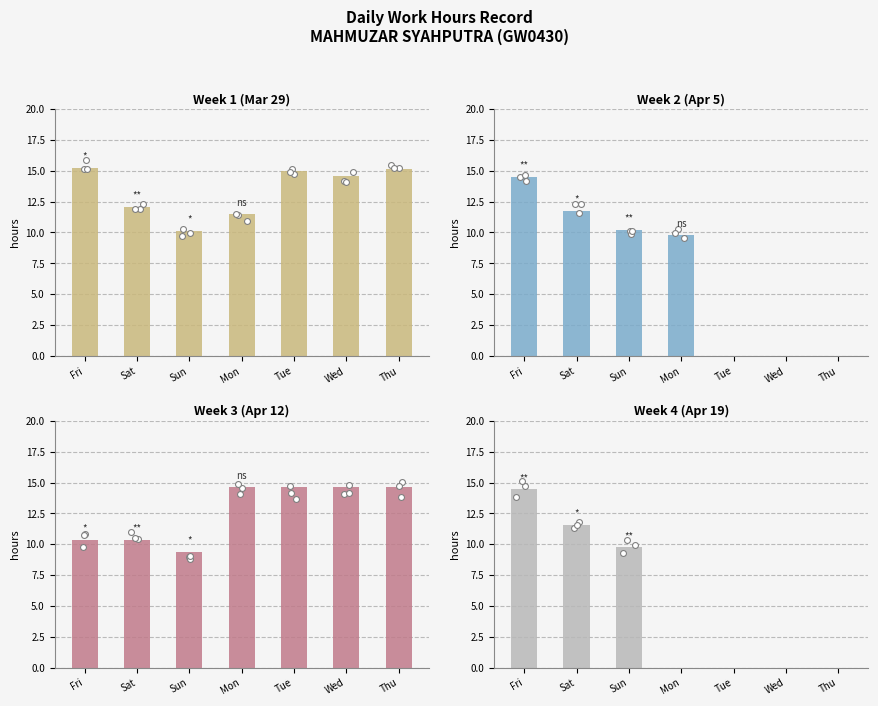

What is the total value across all series at Sun?

39.5